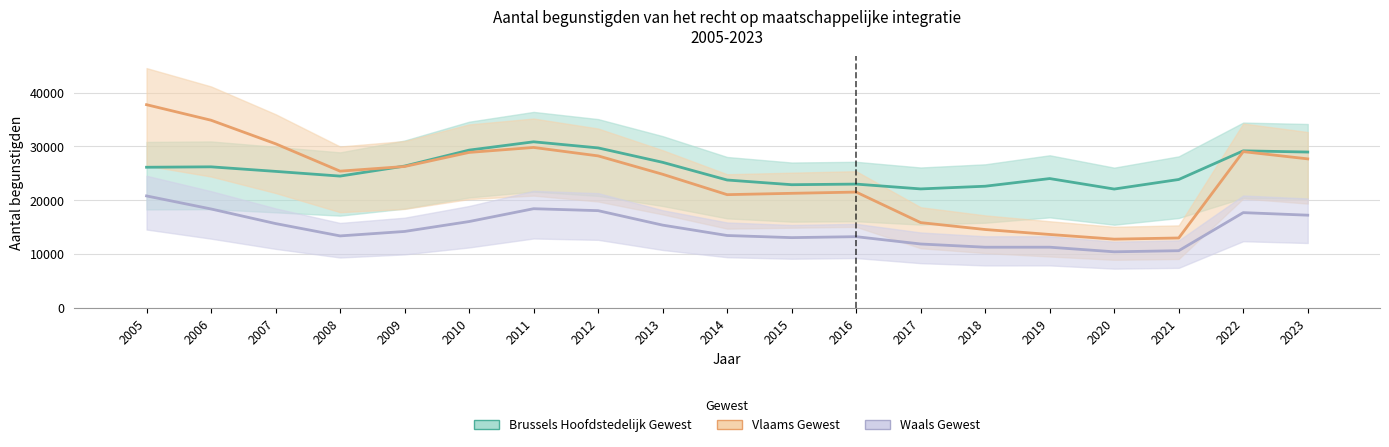

Which label corresponds to the smallest value in the chart?

2020